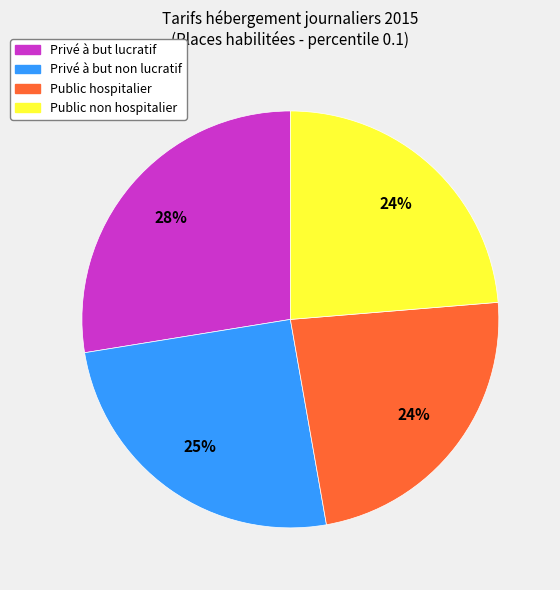

Is the sum of Privé à but lucratif and Public non hospitalier greater than half?

Yes